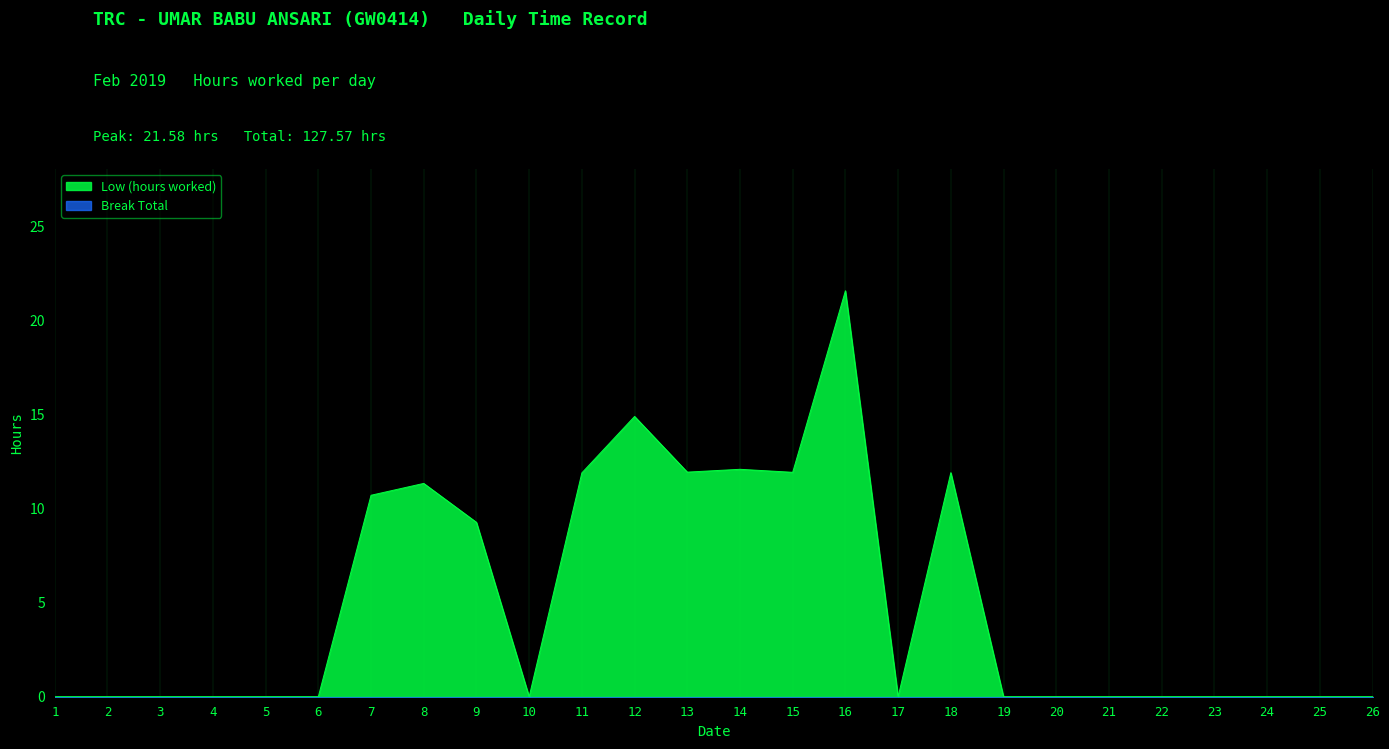

The value at 10 is 0.0. True or false?

True